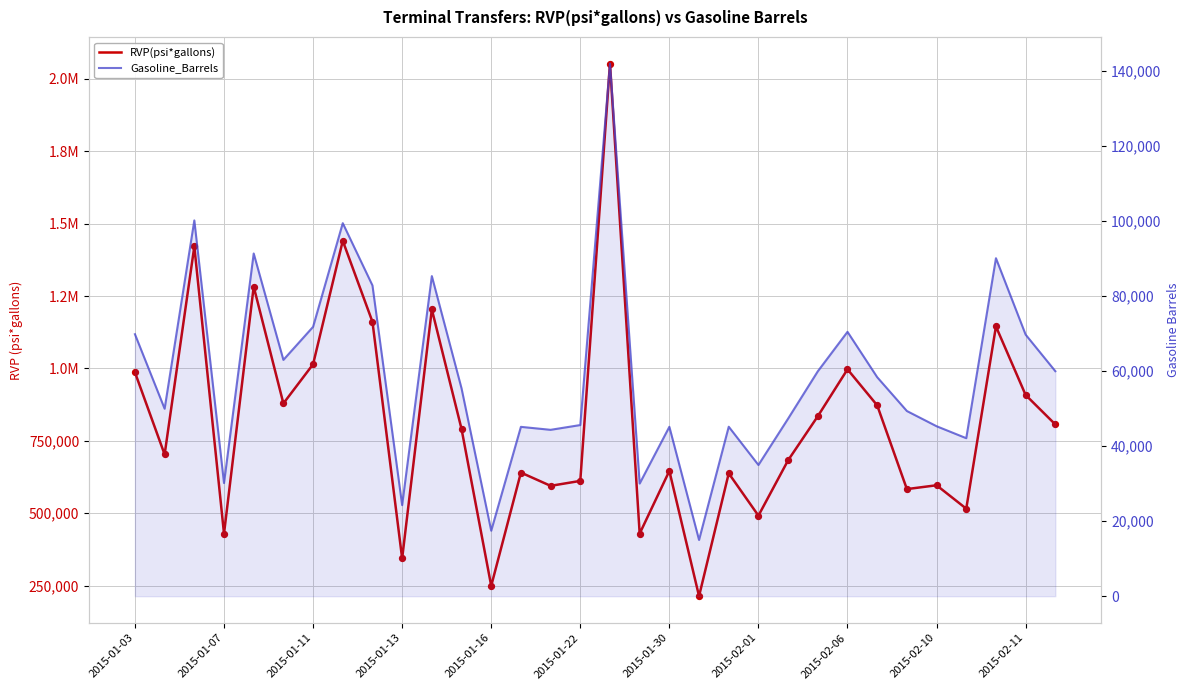

Is the value of RVP(psi*gallons) at 19 greater than the value of Gasoline_Barrels at 29?

Yes